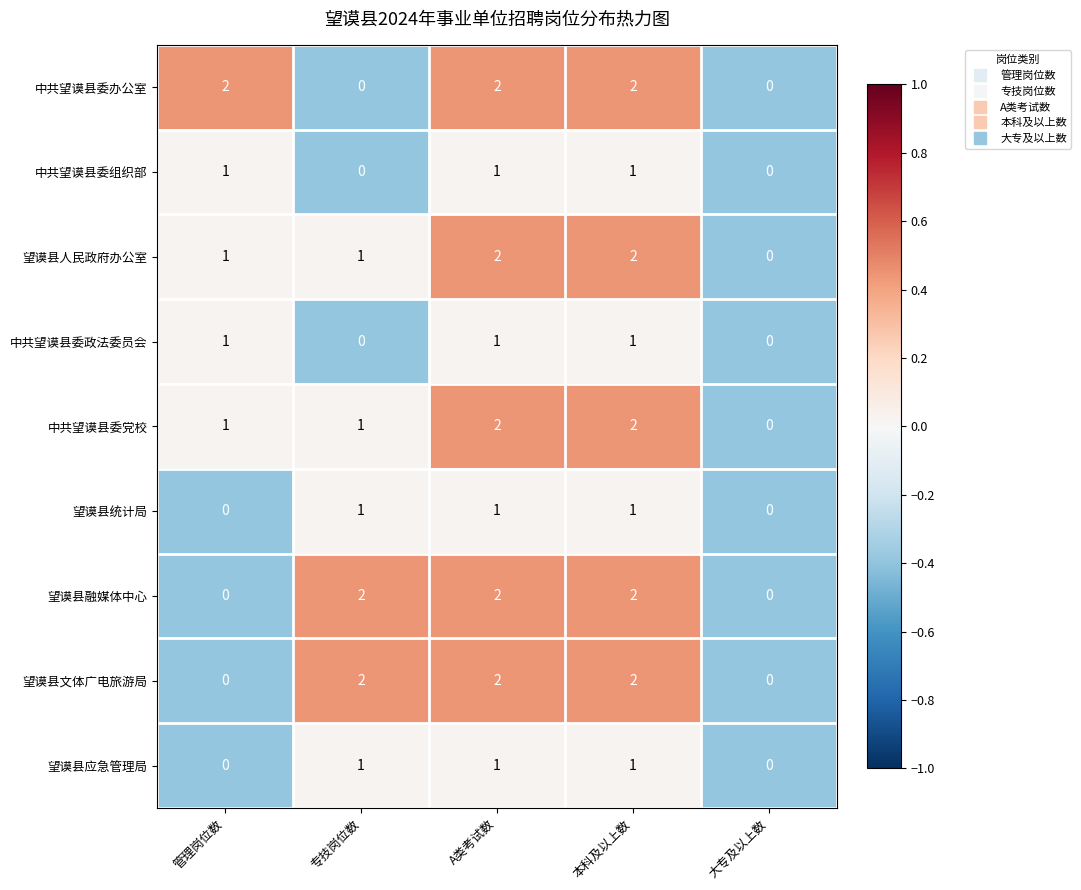

How many 望谟县统计局 values are between 0 and 1?

5